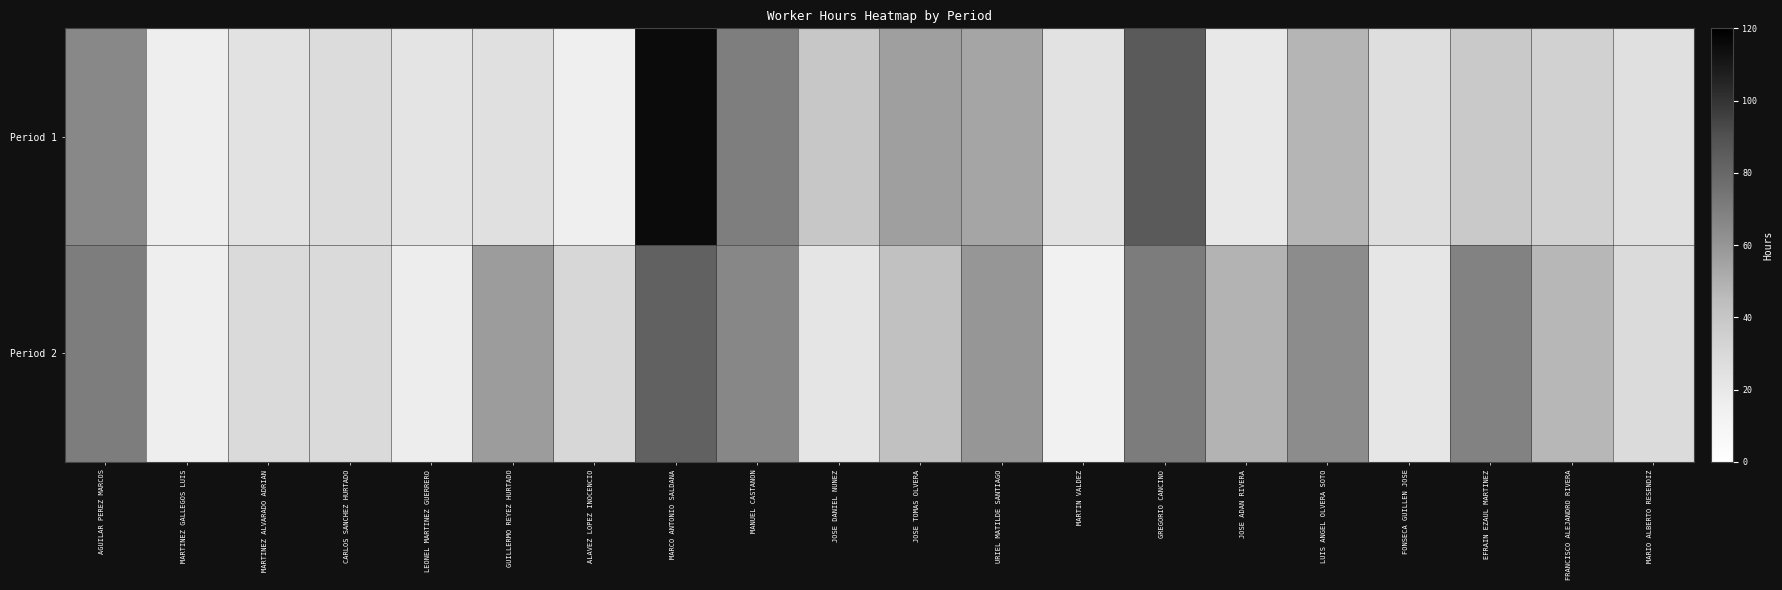

Which label corresponds to the largest value in the chart?

MARCO ANTONIO SALDANA